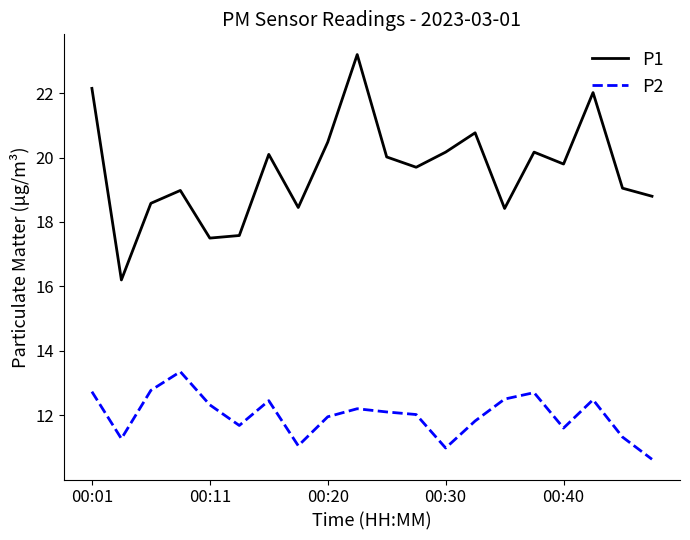

Which series has the largest total across all categories?

P1